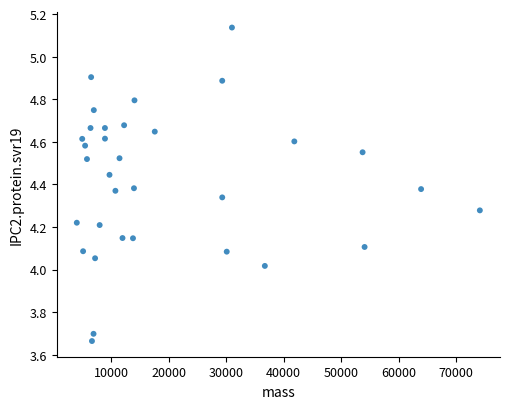

What is the range of X values (max minus min)?

70160.2